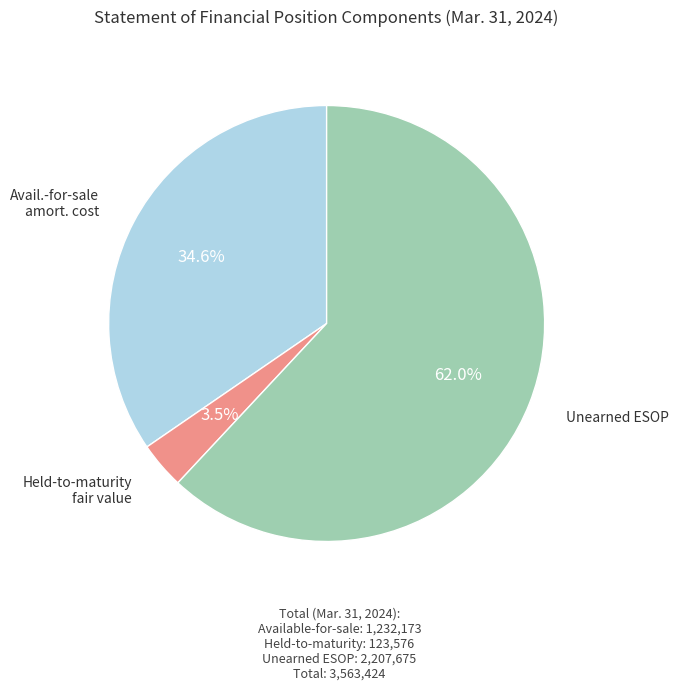

Does any single category account for the majority?

Yes